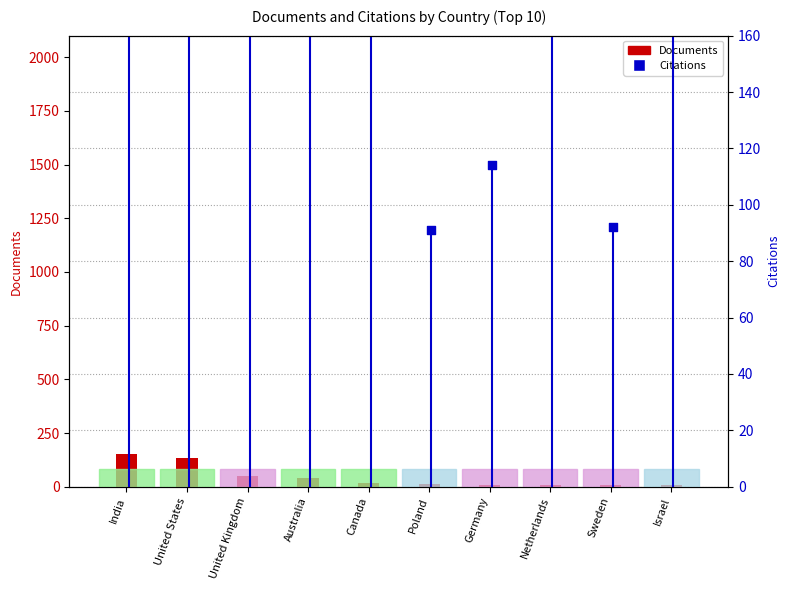

Which has a higher value, Sweden or Poland?

Poland